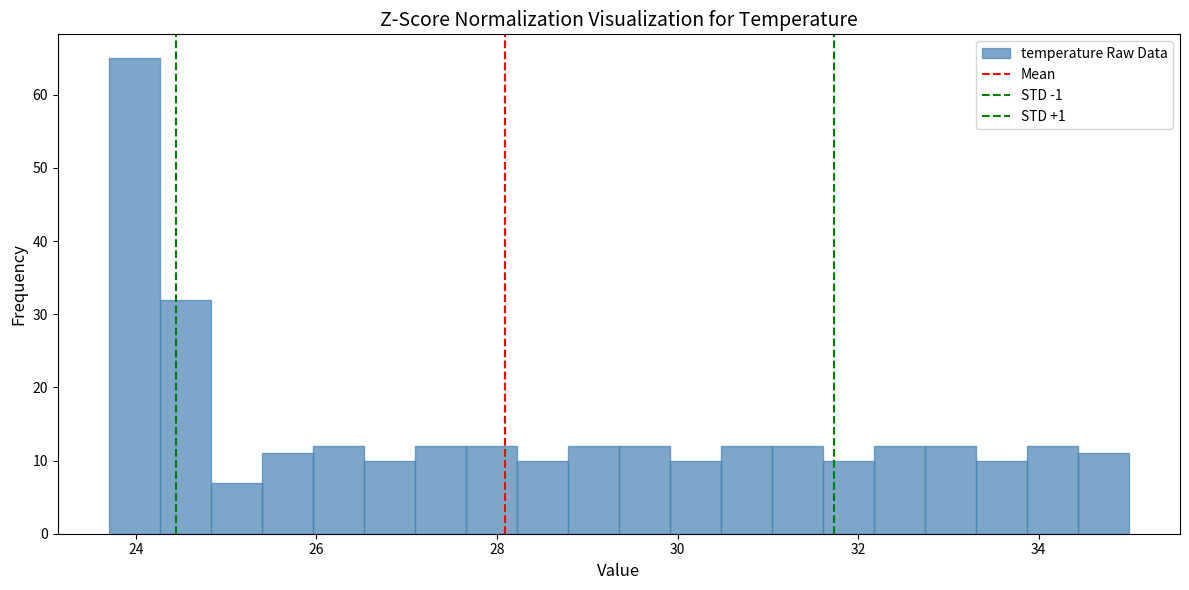

Around what value on the x-axis is the tallest bar? Give the approximate position of its centre, as read against the axis.

24.0